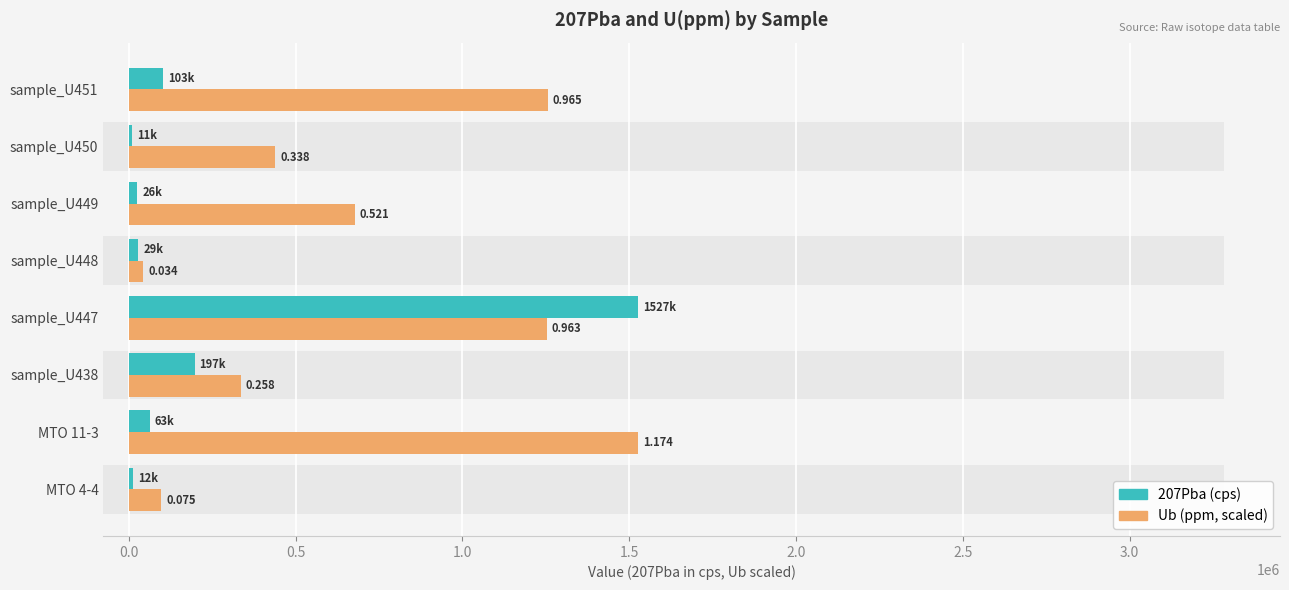

Is the value of 207Pba at MTO 11-3 greater than the value of Ub at sample_U450?

No